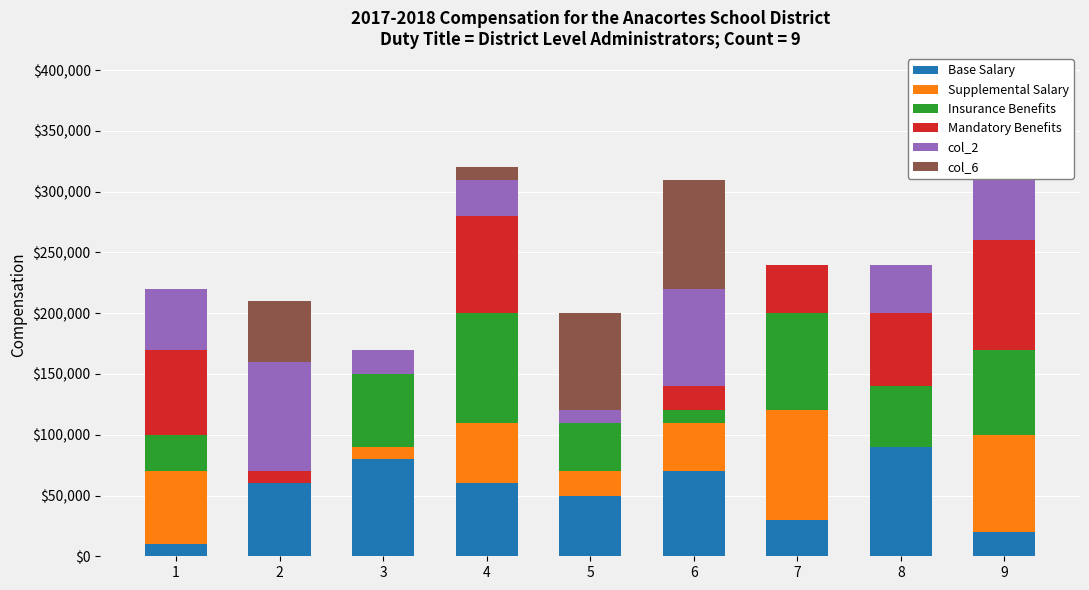

What is the maximum value for Base Salary?

90000